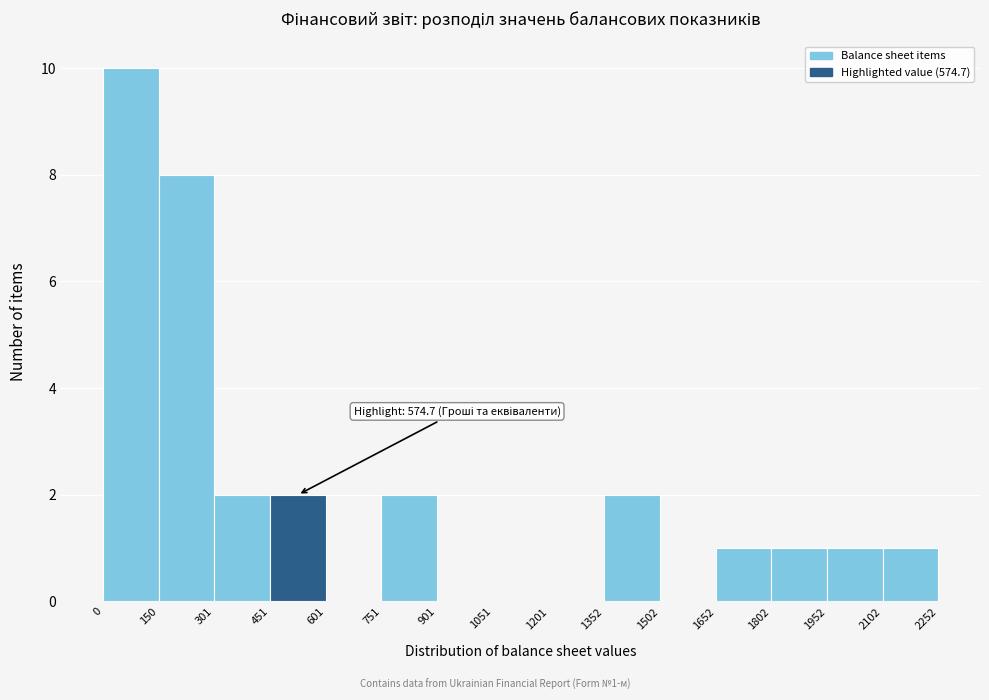

Over which range of the x-axis is the bar tallest?

0 to 150